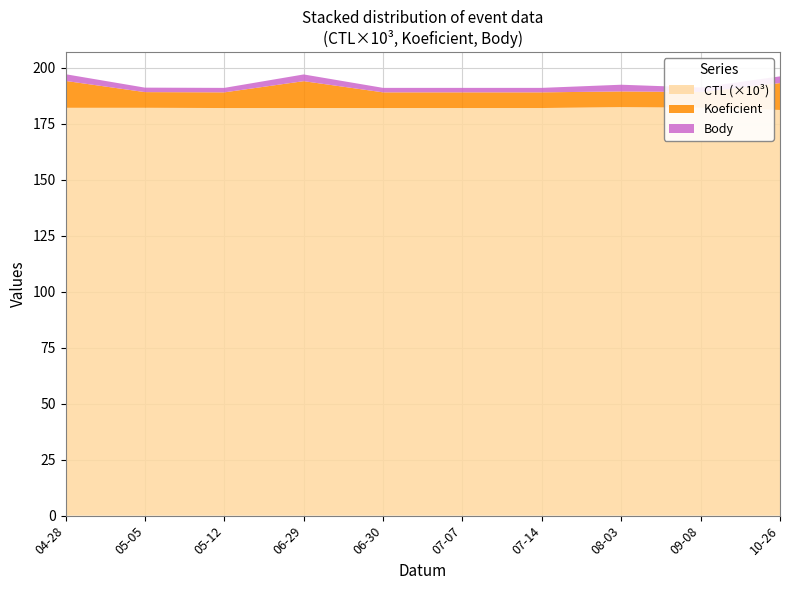

Reading left to right, extract all data points from this chart.

CTL: 2018-04-28=182108	2018-05-05=182111	2018-05-12=182001	2018-06-29=182003	2018-06-30=182004	2018-07-07=182005	2018-07-14=182006	2018-08-03=182412	2018-09-08=182156	2018-10-26=181143
Koeficient: 2018-04-28=12	2018-05-05=7	2018-05-12=7	2018-06-29=12	2018-06-30=7	2018-07-07=7	2018-07-14=7	2018-08-03=7	2018-09-08=7	2018-10-26=12
Body: 2018-04-28=3	2018-05-05=2	2018-05-12=2	2018-06-29=3	2018-06-30=2	2018-07-07=2	2018-07-14=2	2018-08-03=3	2018-09-08=2	2018-10-26=3